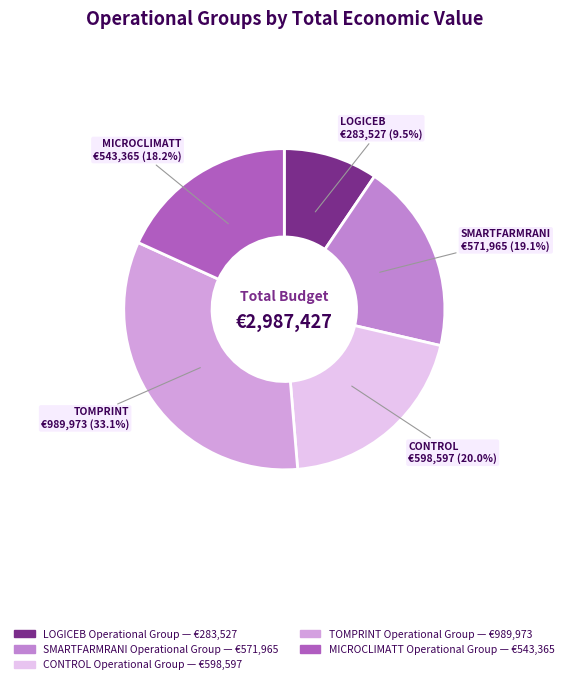

How much of the chart is everything except MICROCLIMATT?

81.8%